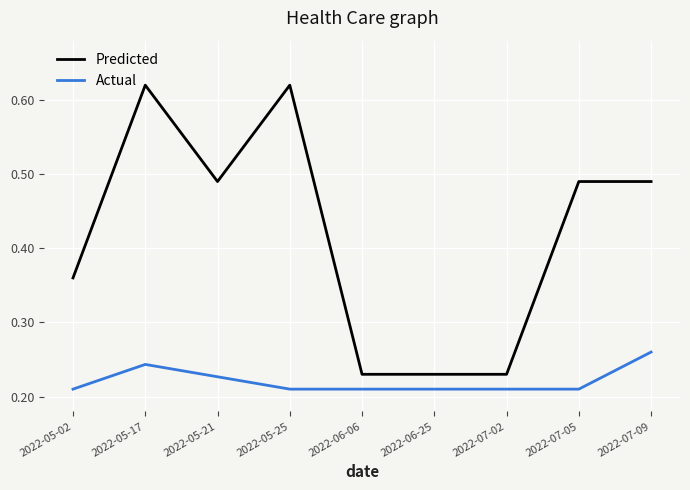

How many lines are shown in the chart?

2